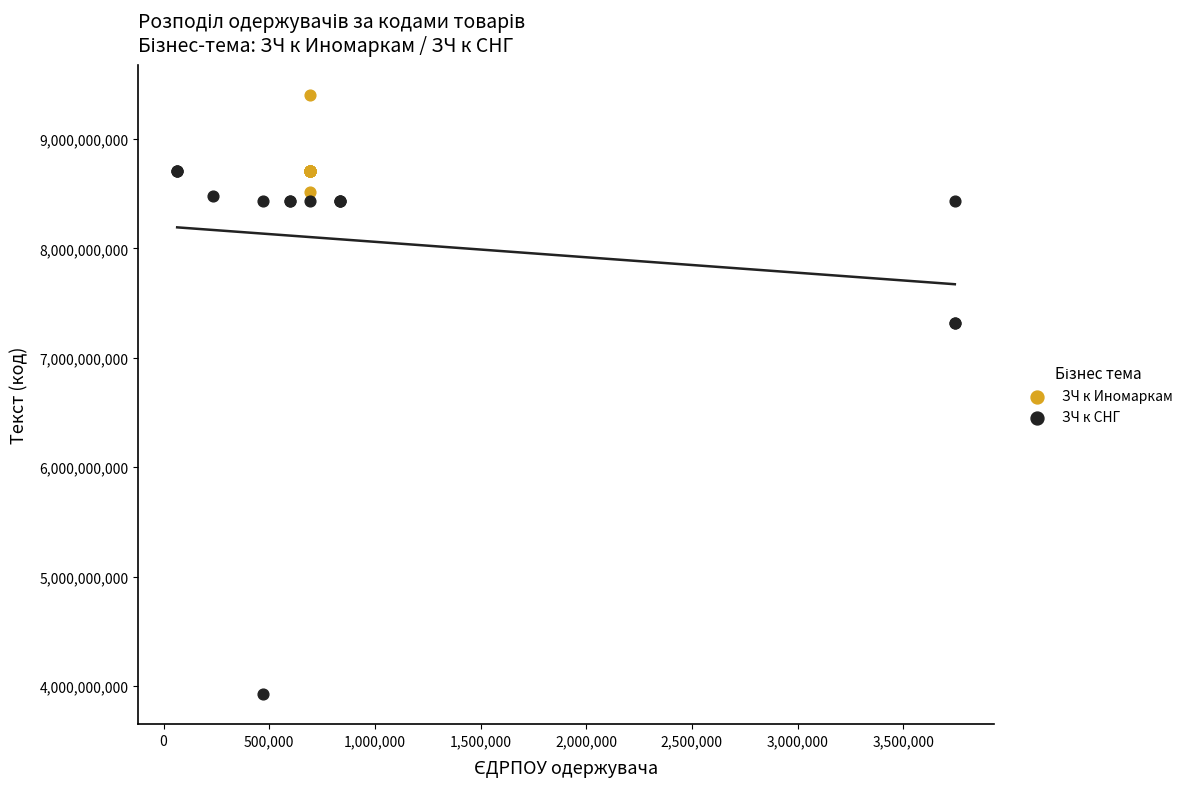

Which series reaches the maximum Y coordinate?

ЗЧ к Иномаркам